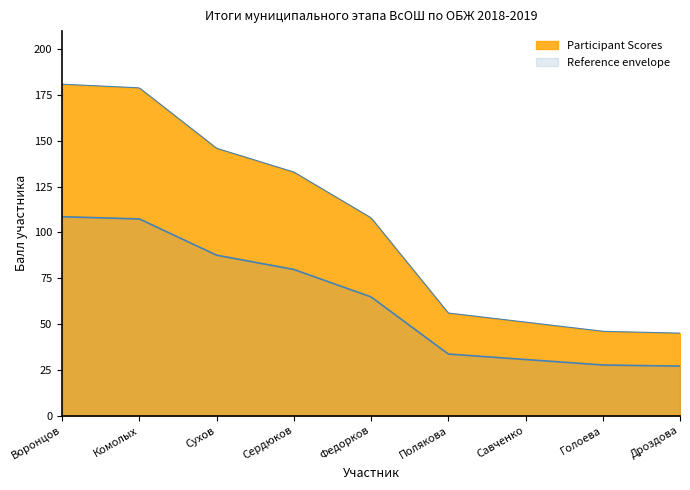

What position from the right is Федорков?

5